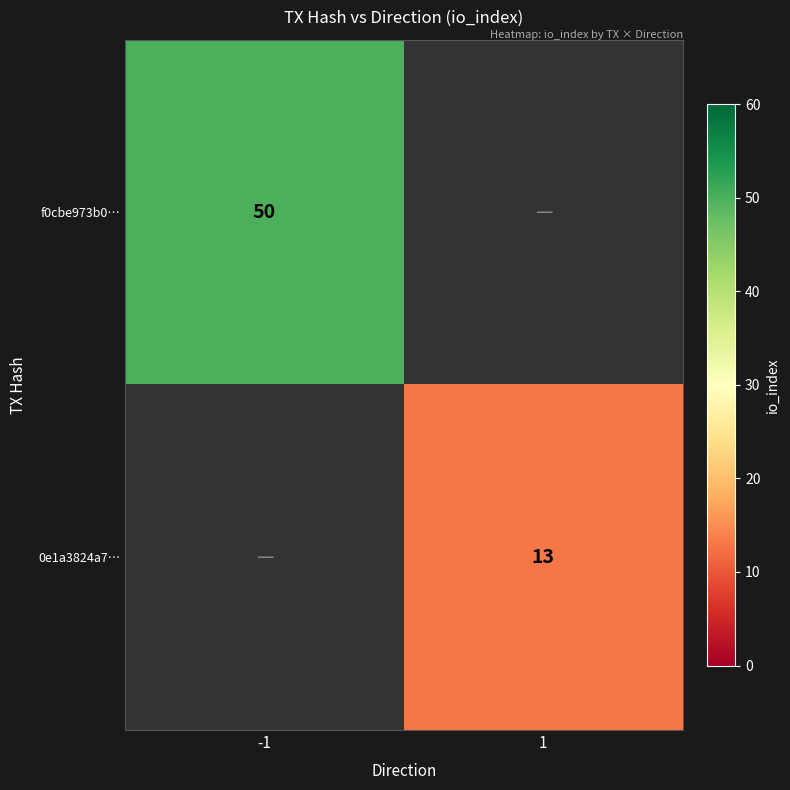

How many distinct data groups are displayed?

2